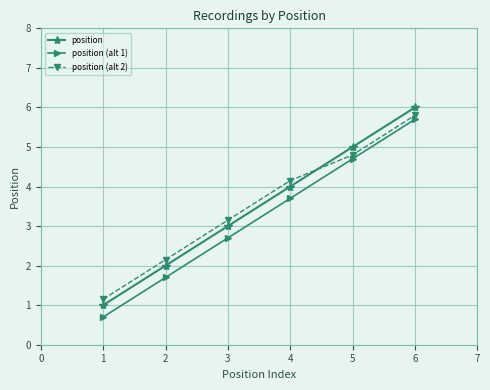

What is the difference between the highest and lowest values at 5?

0.3